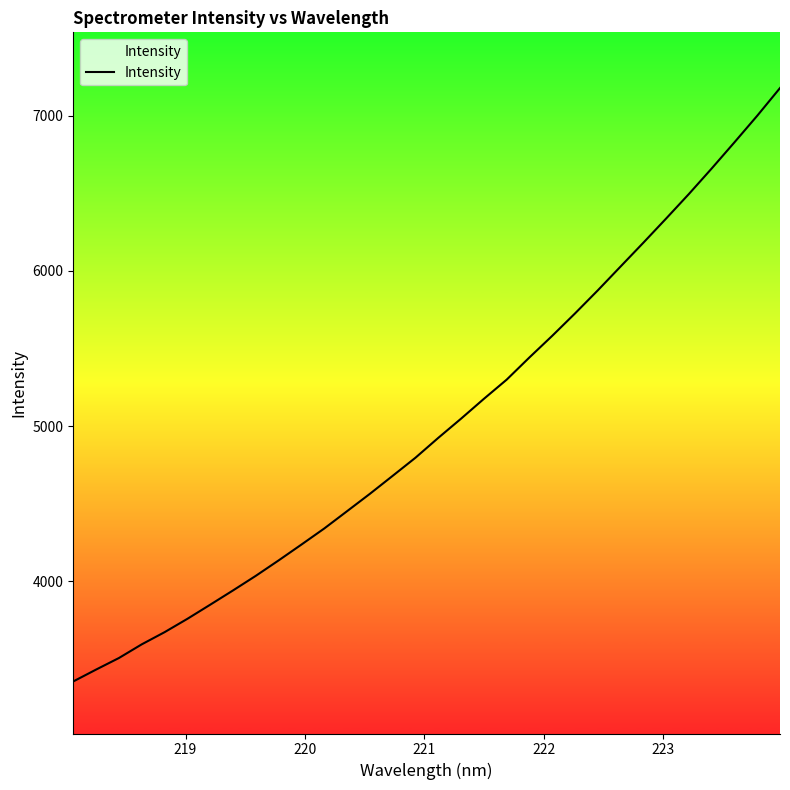

What is the difference between the maximum and minimum values?

3823.5